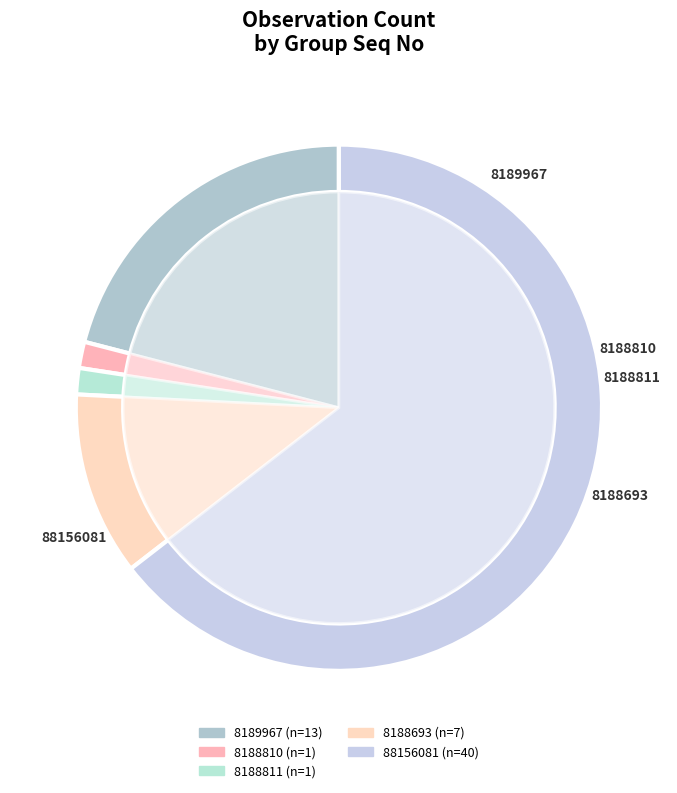

Which slice is the largest?

88156081